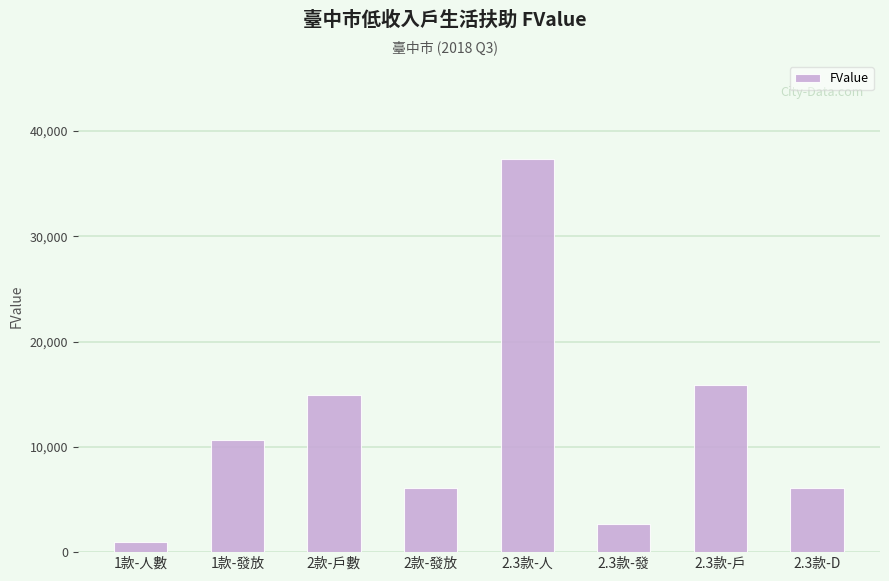

What is the difference between the second highest and minimum values?

14932